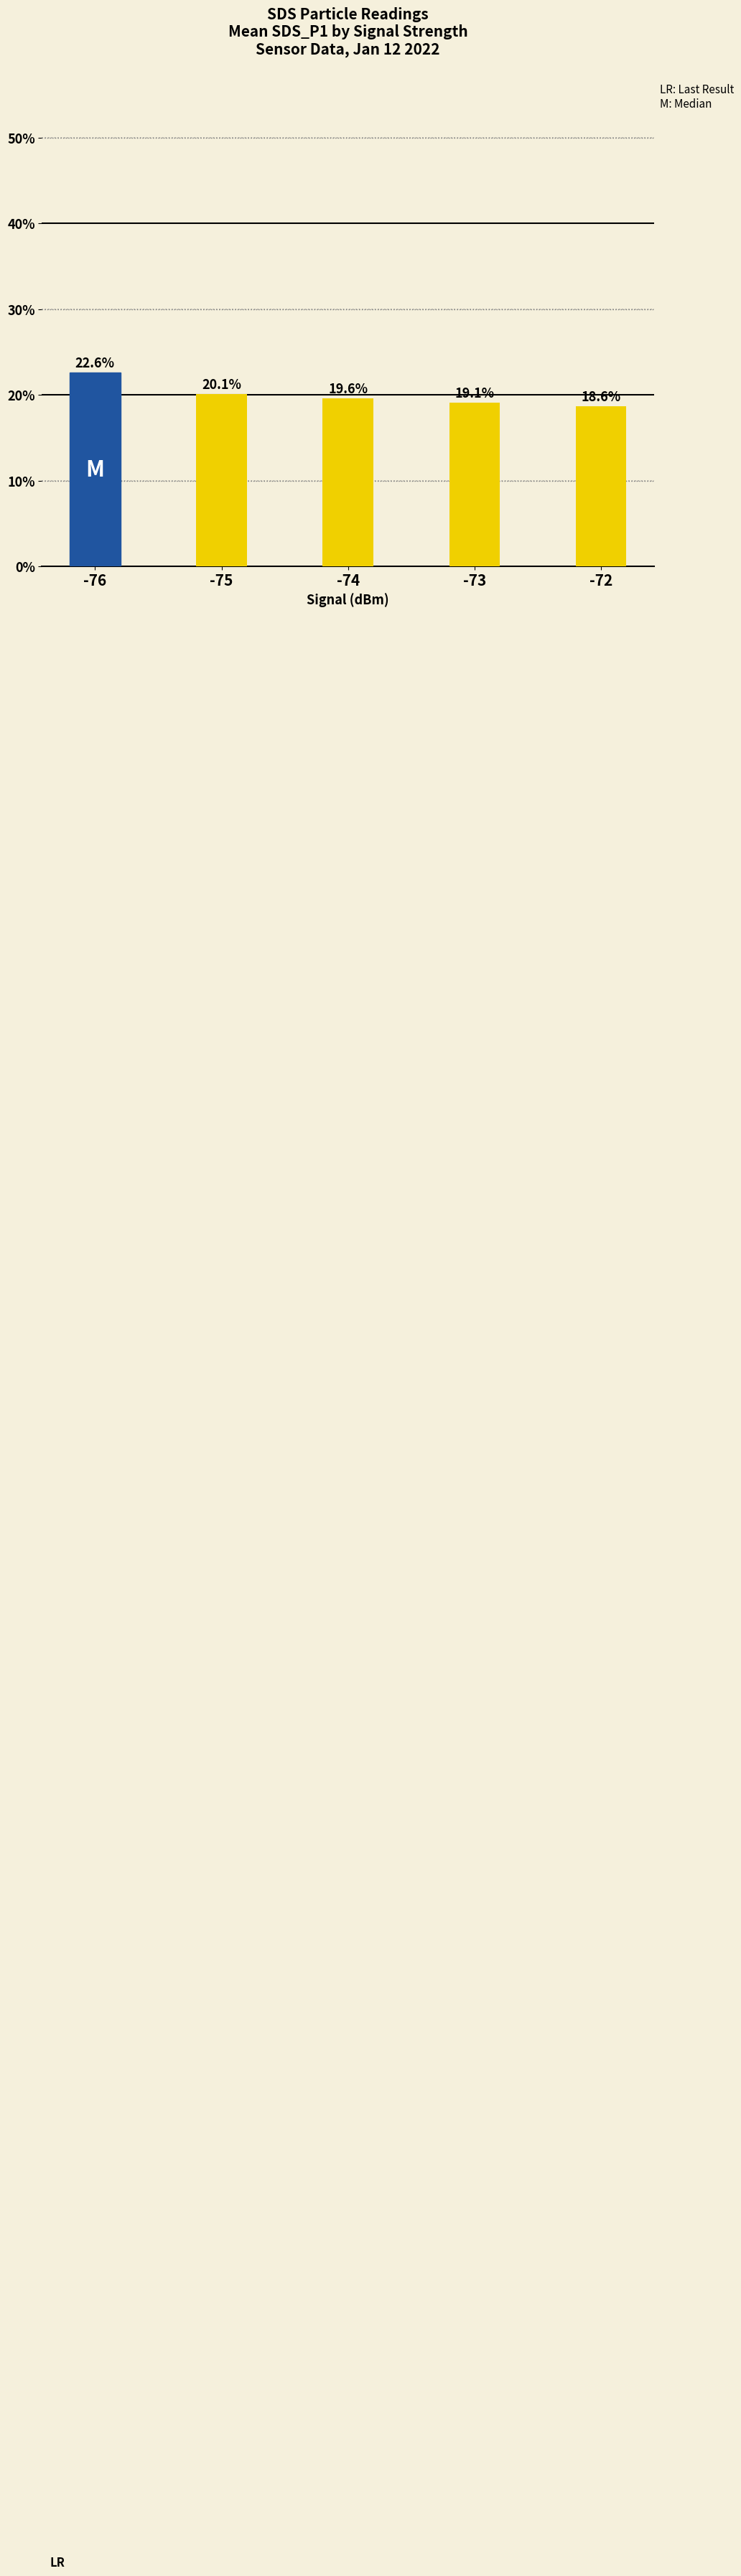

Is it true that the value at -72 is 25.8?

False